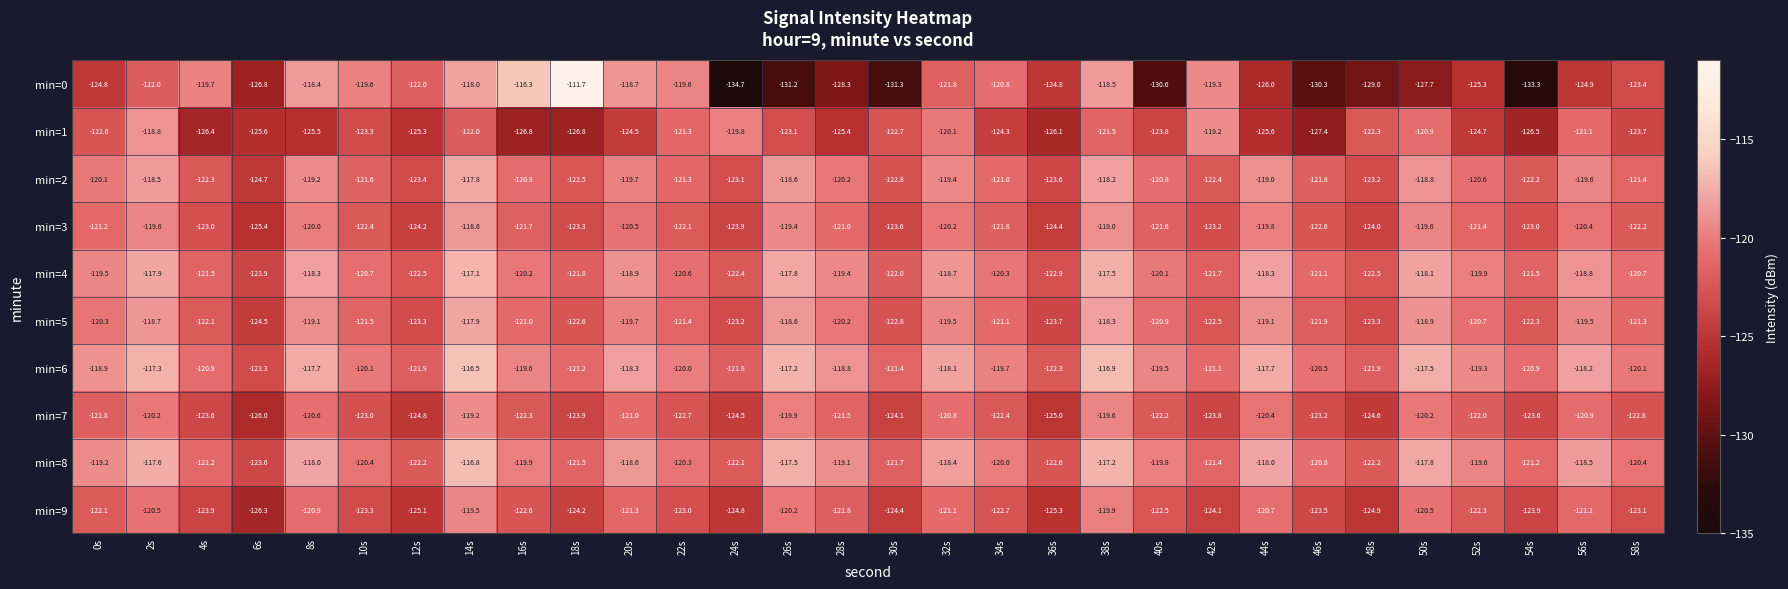

List the series in order of their peak value, lowest first.

min=9, min=7, min=1, min=3, min=5, min=2, min=4, min=8, min=6, min=0